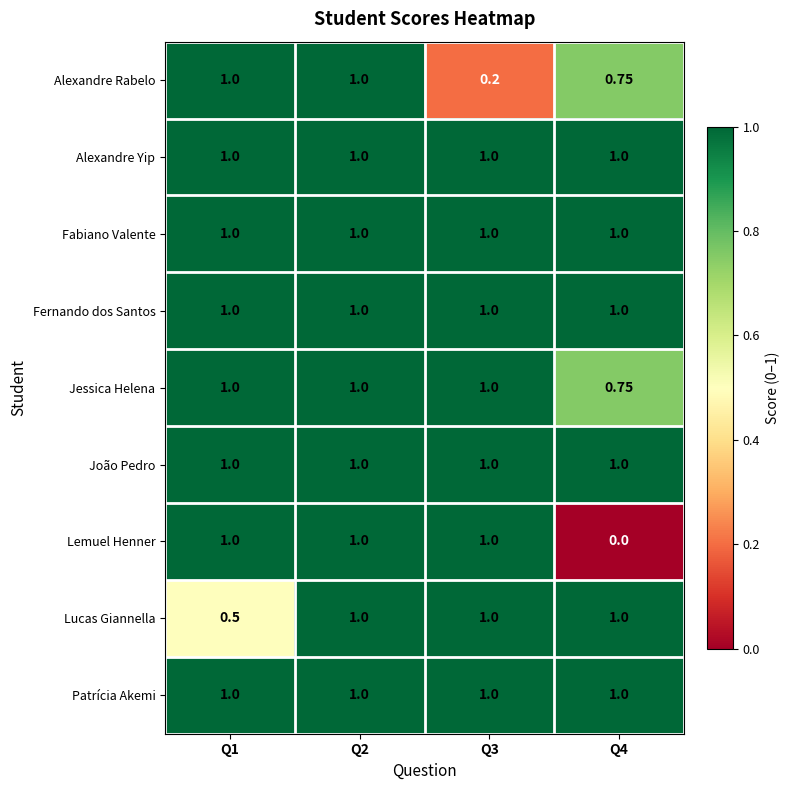

Between Q2 and Q3, which series saw the biggest shift?

Alexandre Rabelo